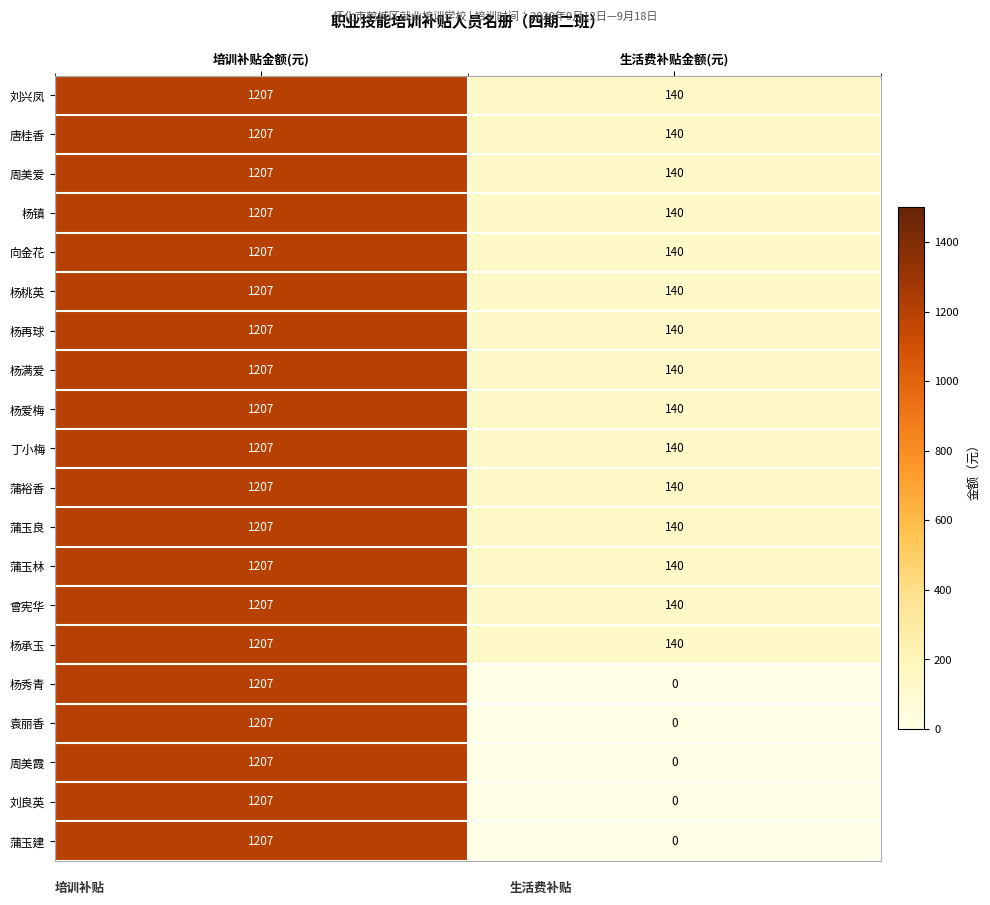

At which category is the sum across all series the highest?

培训补贴金额(元)